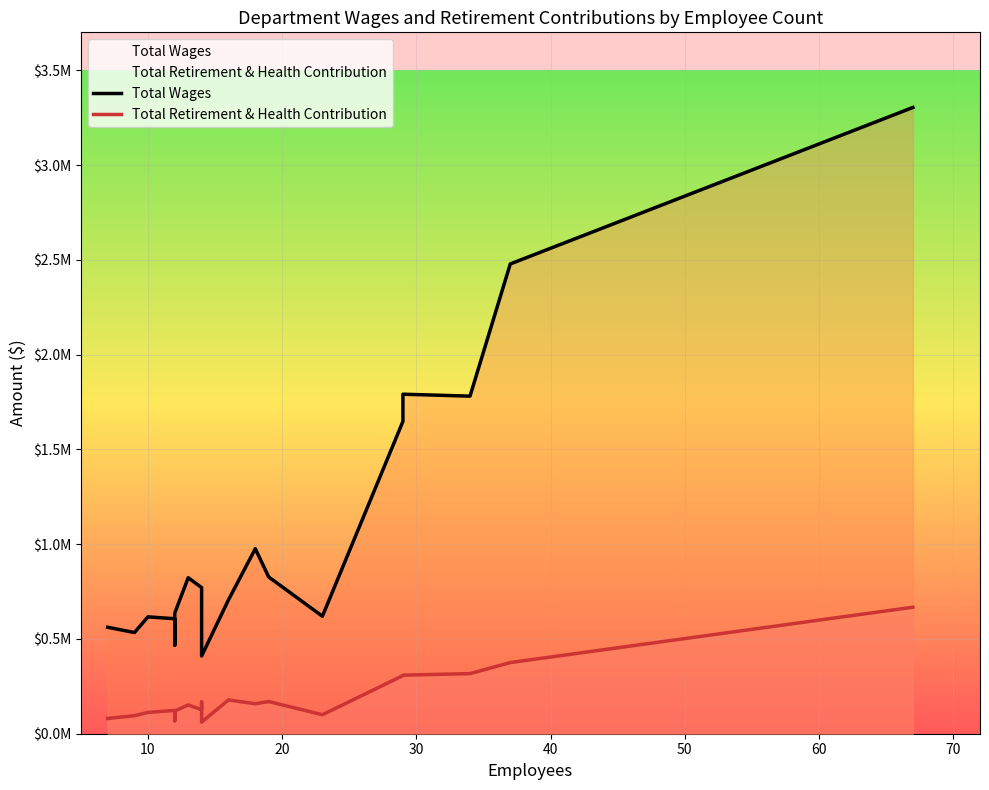

What is the sum of all Total Wages values?

20257161